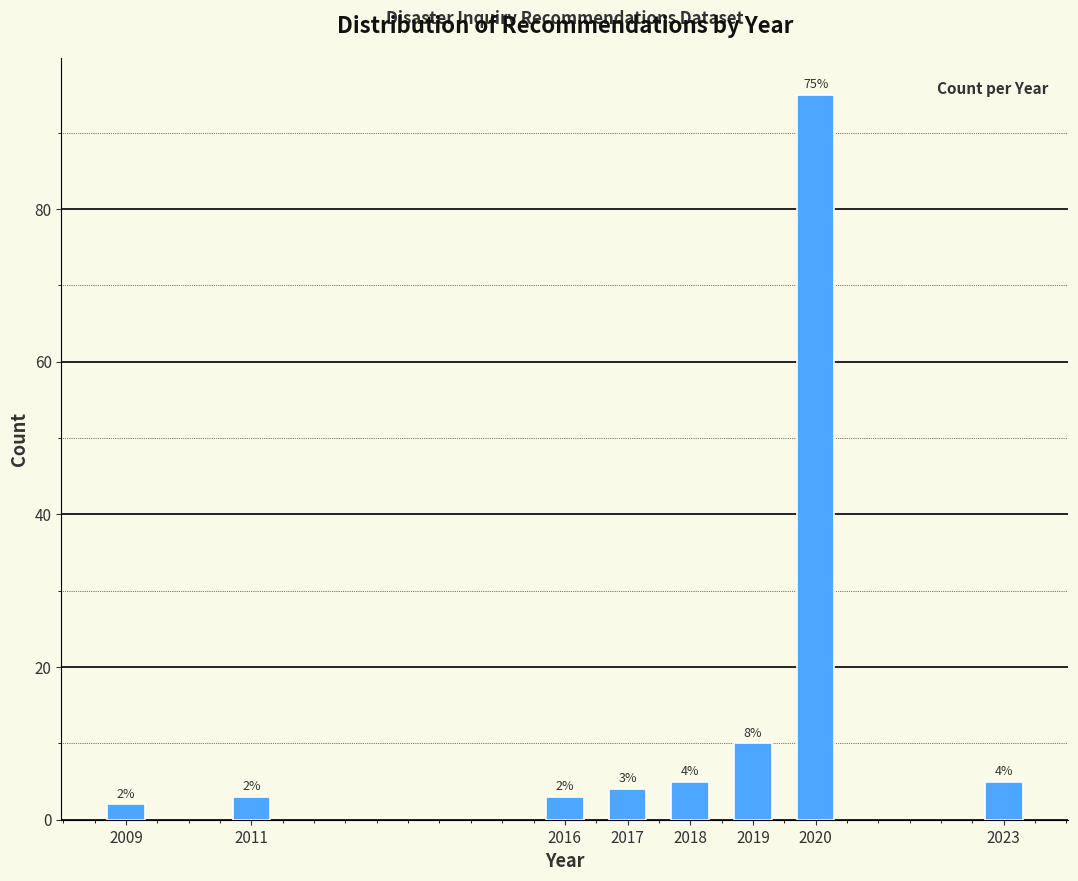

Reading right to left, what are all the values shown in this chart?

5	95	10	5	4	3	3	2